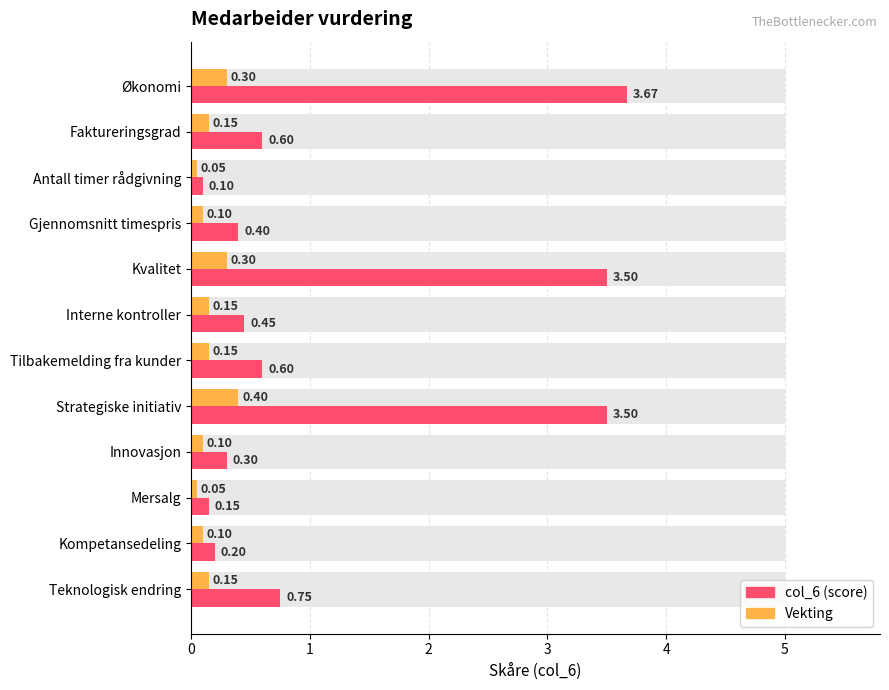

How many distinct data groups are displayed?

2